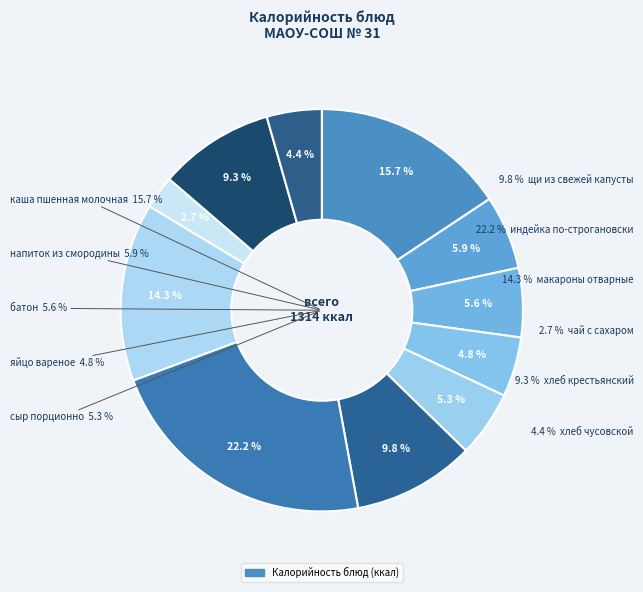

Combined, what portion of the pie is батон and каша пшенная молочная?

21.2%